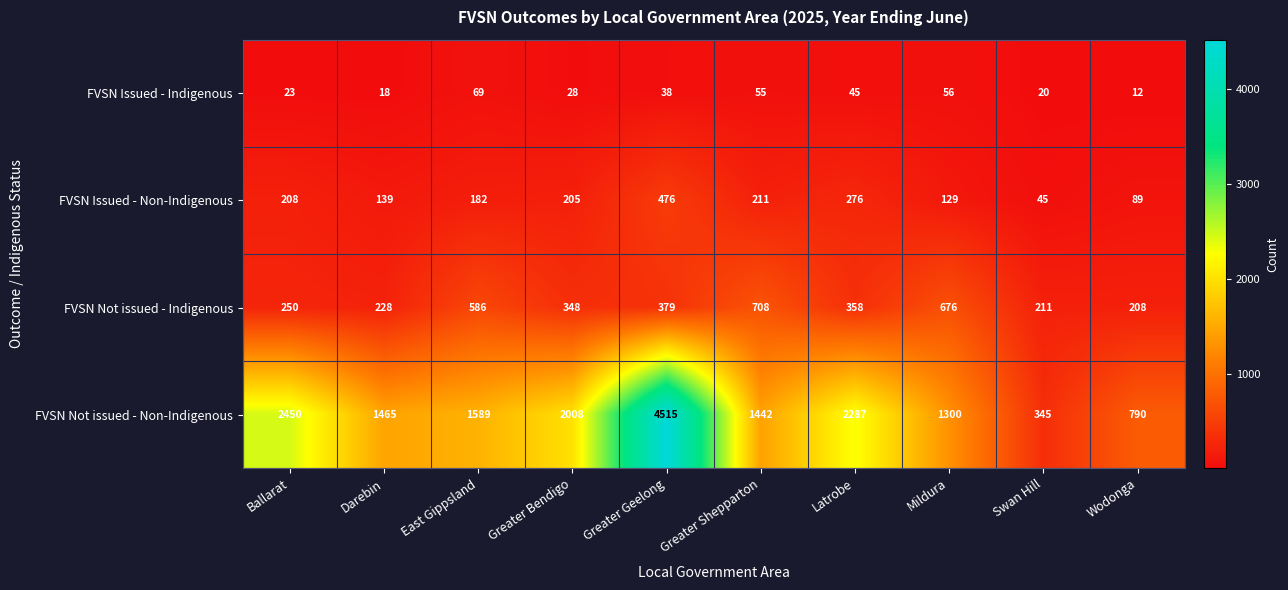

Which series changed the most between Darebin and Greater Geelong?

FVSN Not issued - Non-Indigenous